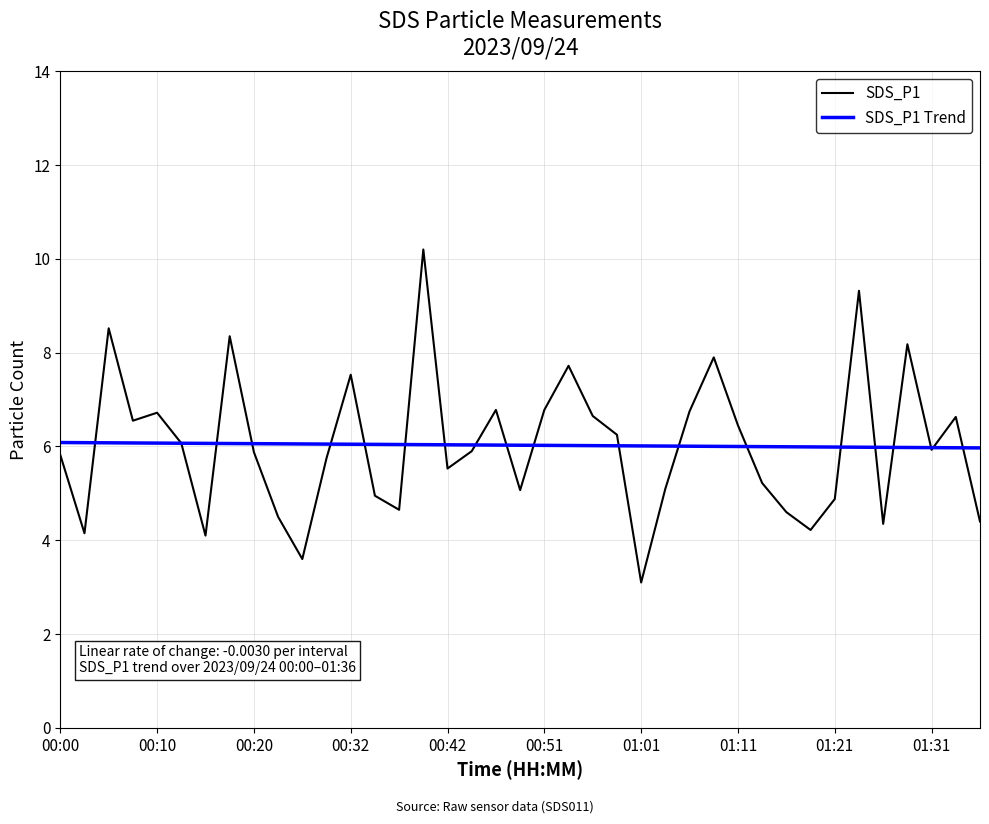

What is the minimum value shown in the chart?

3.1